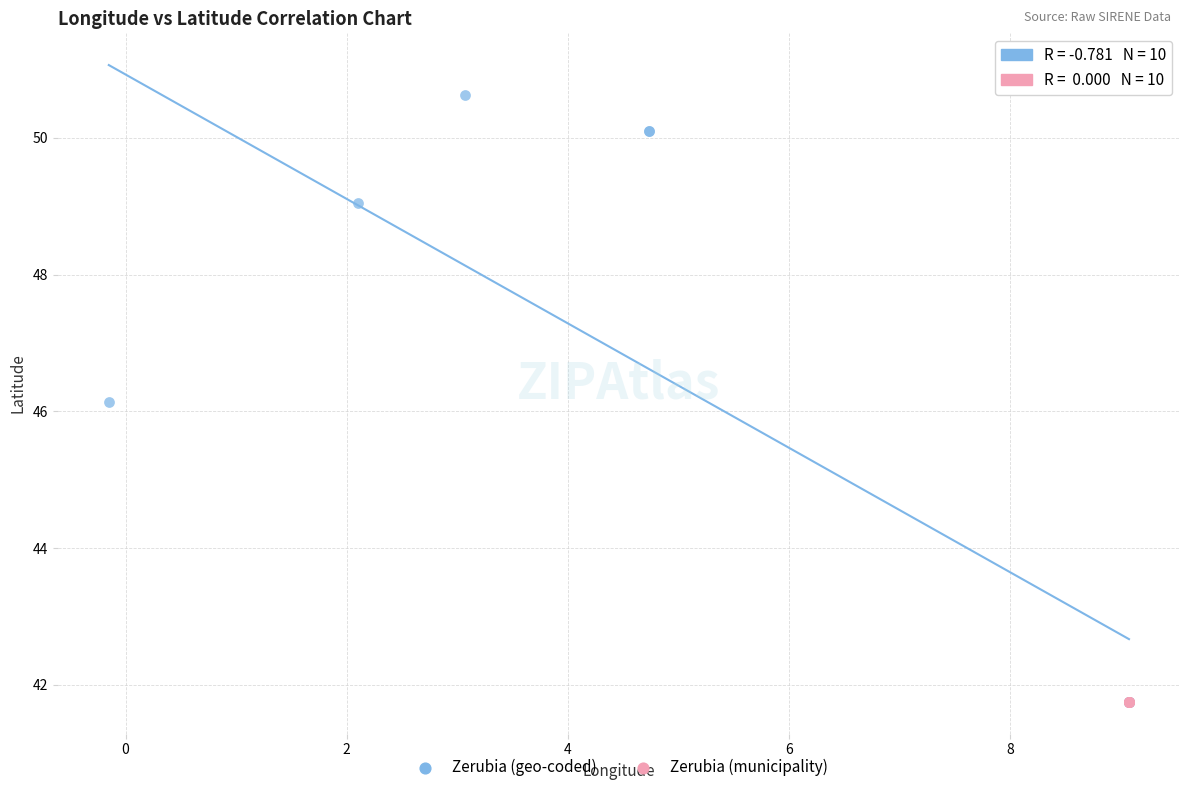

What are all the series names shown in the legend?

Zerubia (geo-coded), Zerubia (municipality)